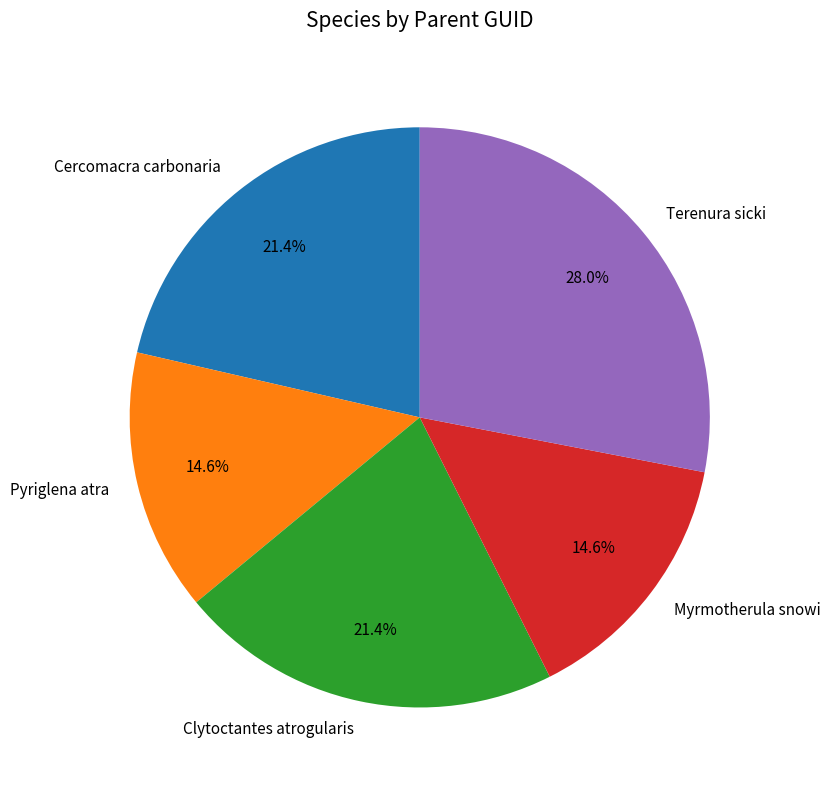

Does Clytoctantes atrogularis represent more than half of the total?

No